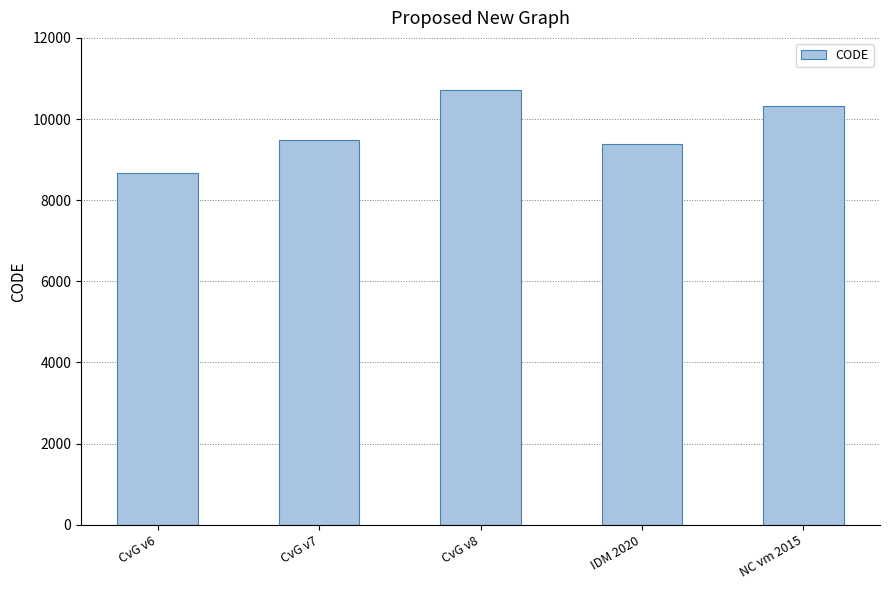

Which has a higher value, NC vm 2015 or CvG v7?

NC vm 2015